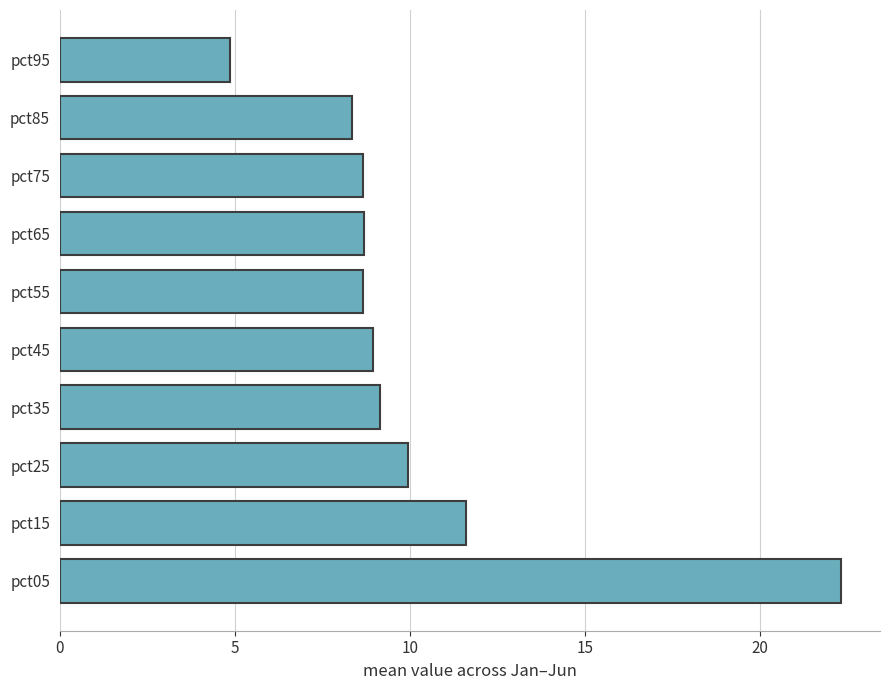

Reading bottom to top, transcribe all the data shown in this chart.

22.3	11.6	9.9	9.2	9.0	8.7	8.7	8.7	8.3	4.9